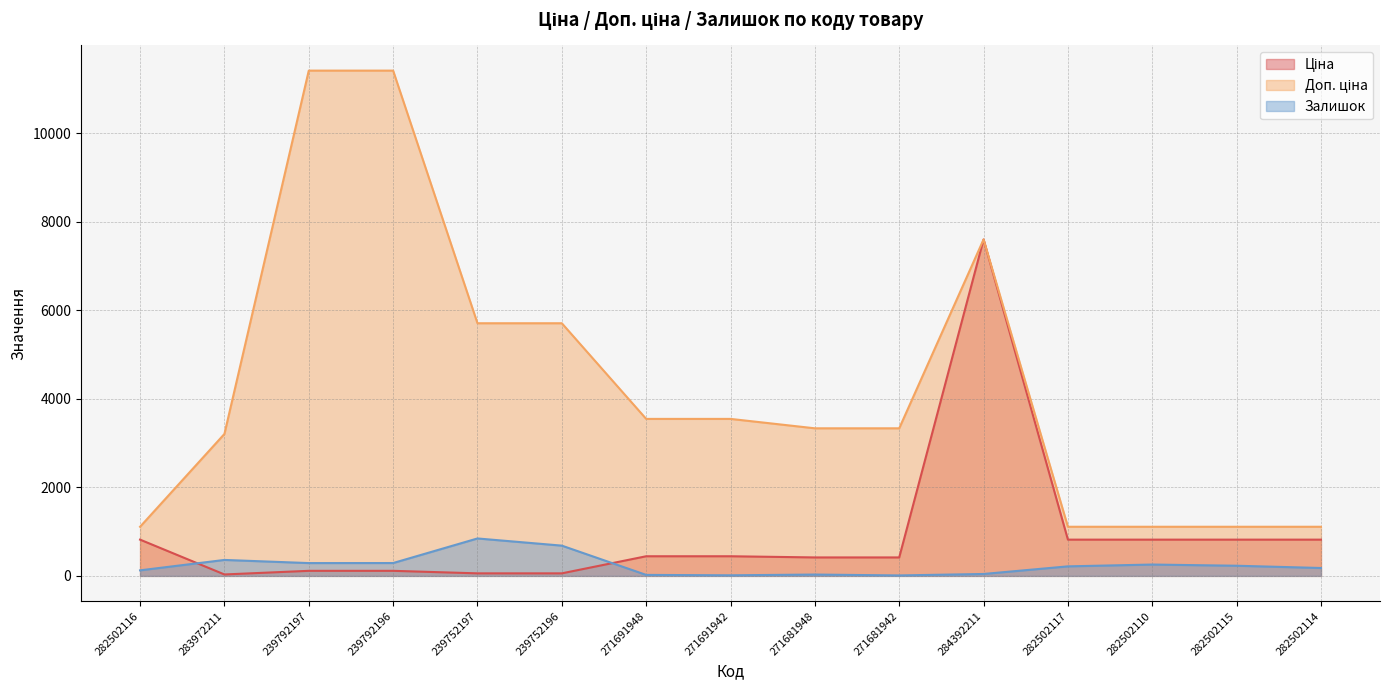

At which label is Доп. ціна closest to 6259?

239752197